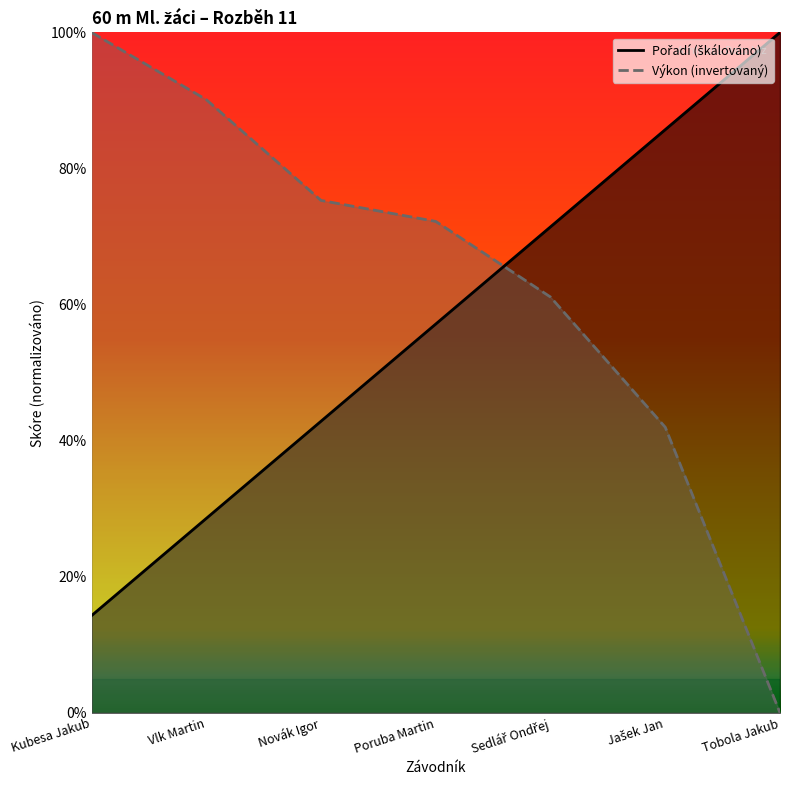

Which series has the widest spread of values?

Výkon